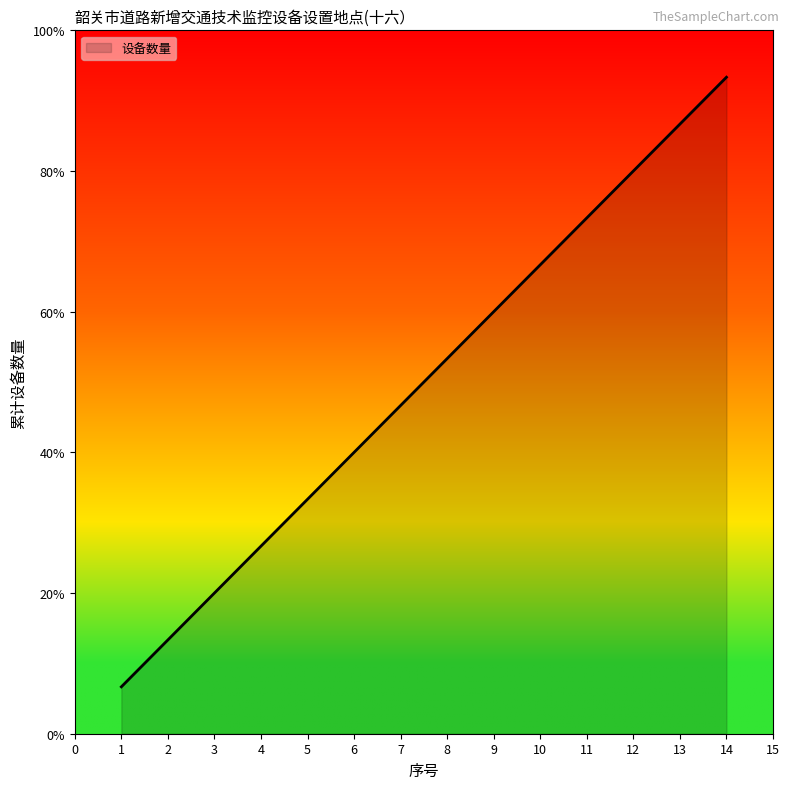

Is this an area chart (filled region under the line)?

Yes